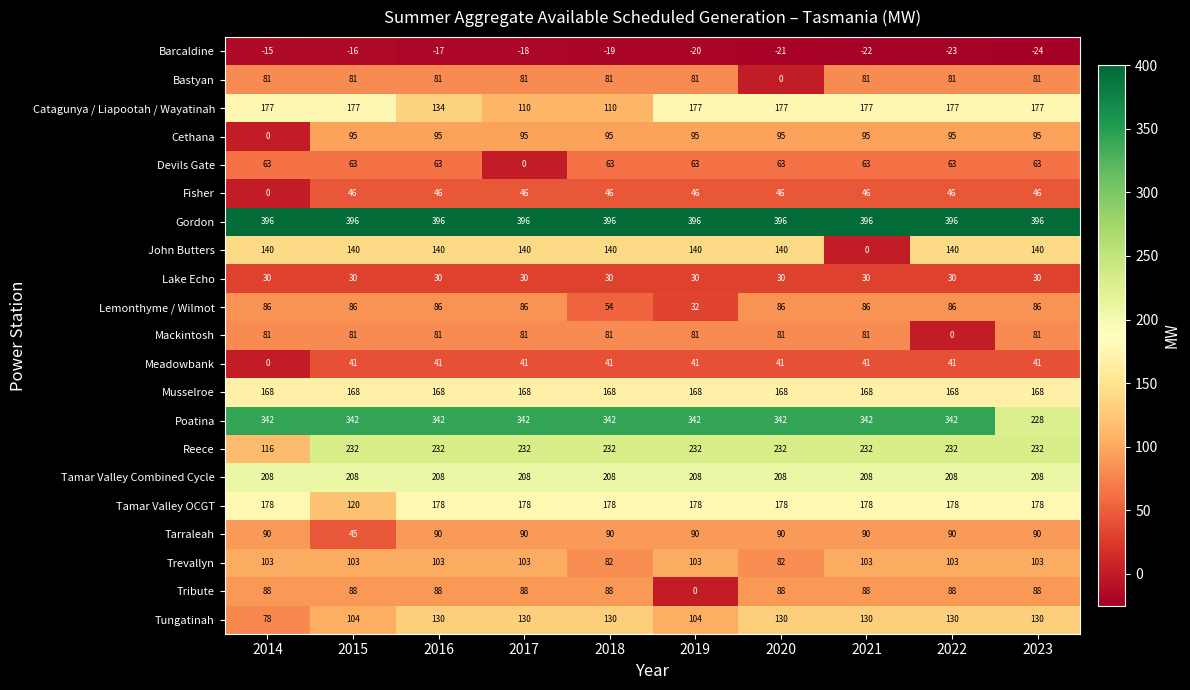

At which label does Lemonthyme / Wilmot reach its minimum?

2019